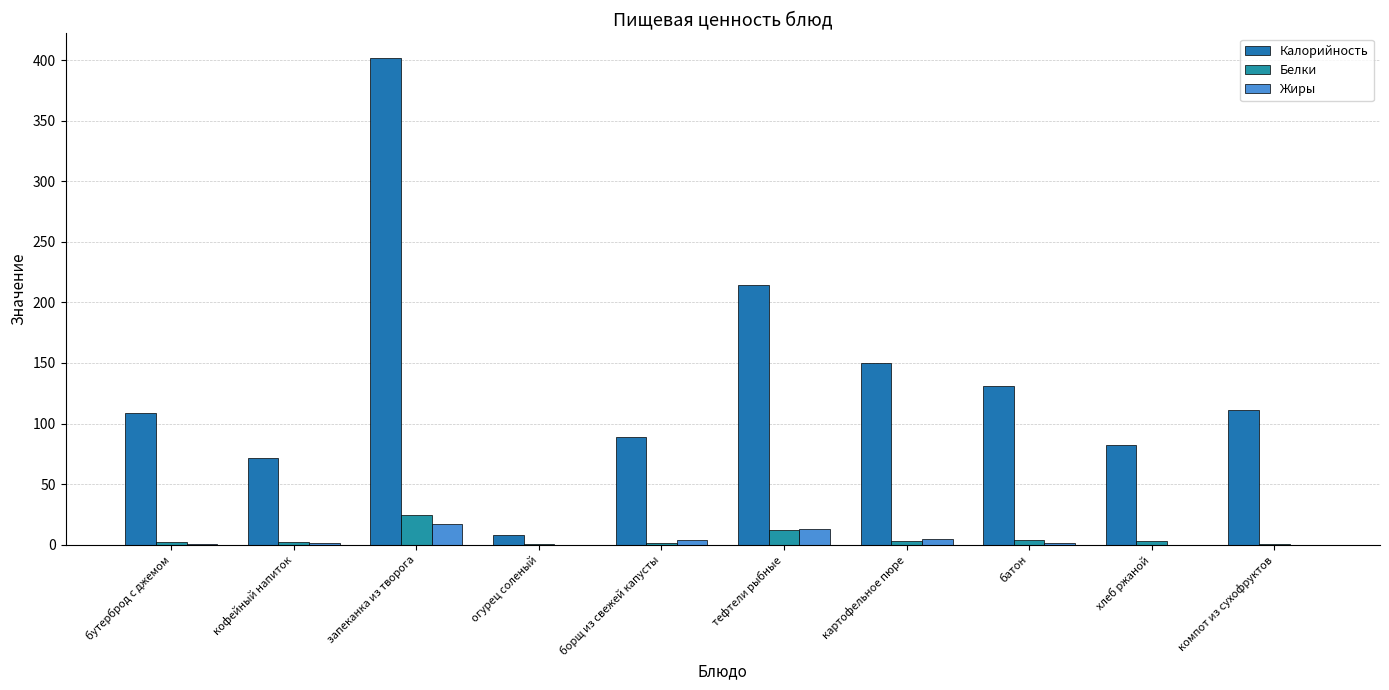

How many categories are shown in the chart?

10